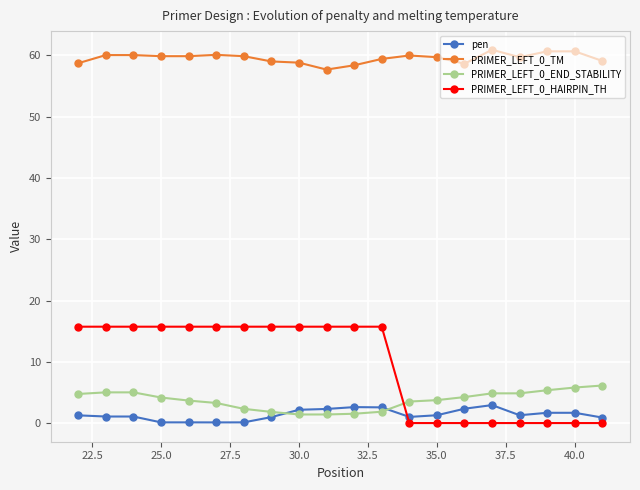

What is the value of the pen point at the 11th from the left?

2.6